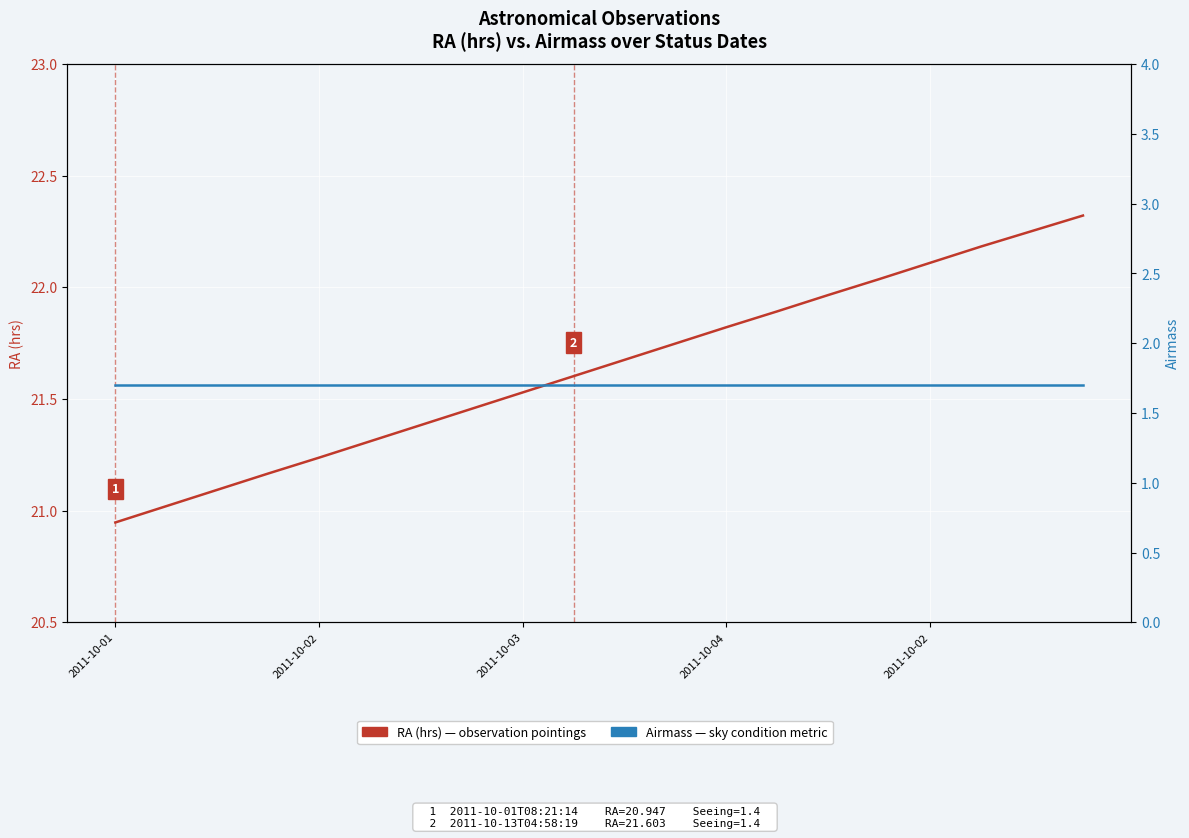

Which series changed the most between 2011-10-02 and 2011-10-03?

RA (hrs)